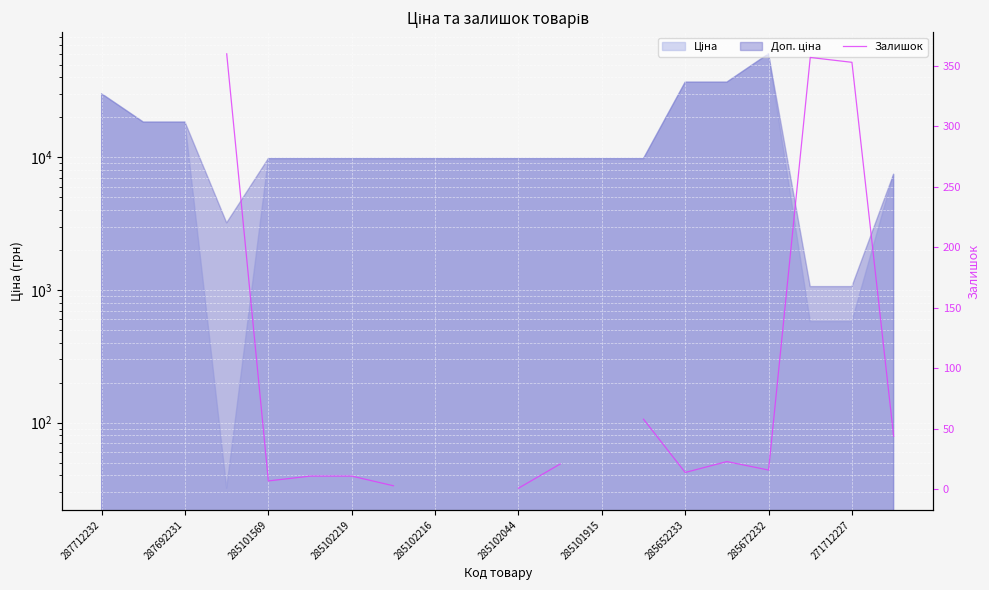

How many points are higher than both their immediate neighbors (excluding endpoints)?

2